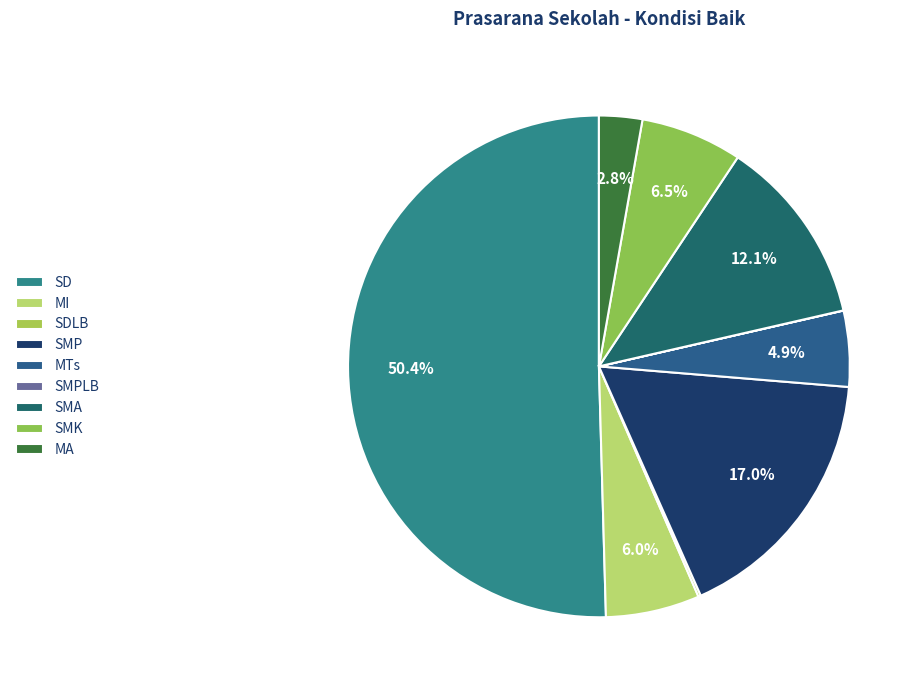

To the nearest percent, what is the difference between the largest and smallest slice percentages?

50%